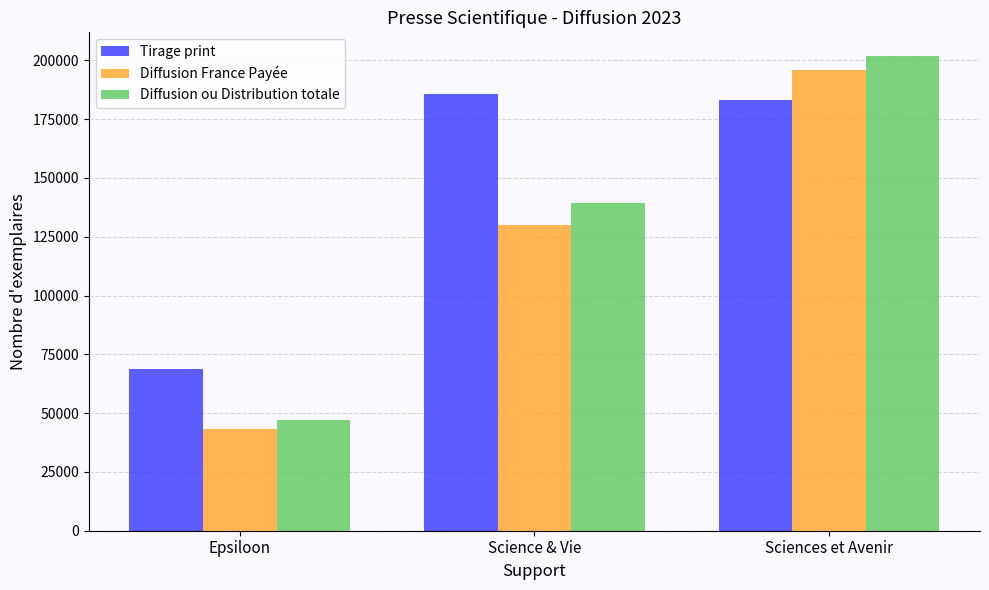

Which series has the largest total across all categories?

Tirage print